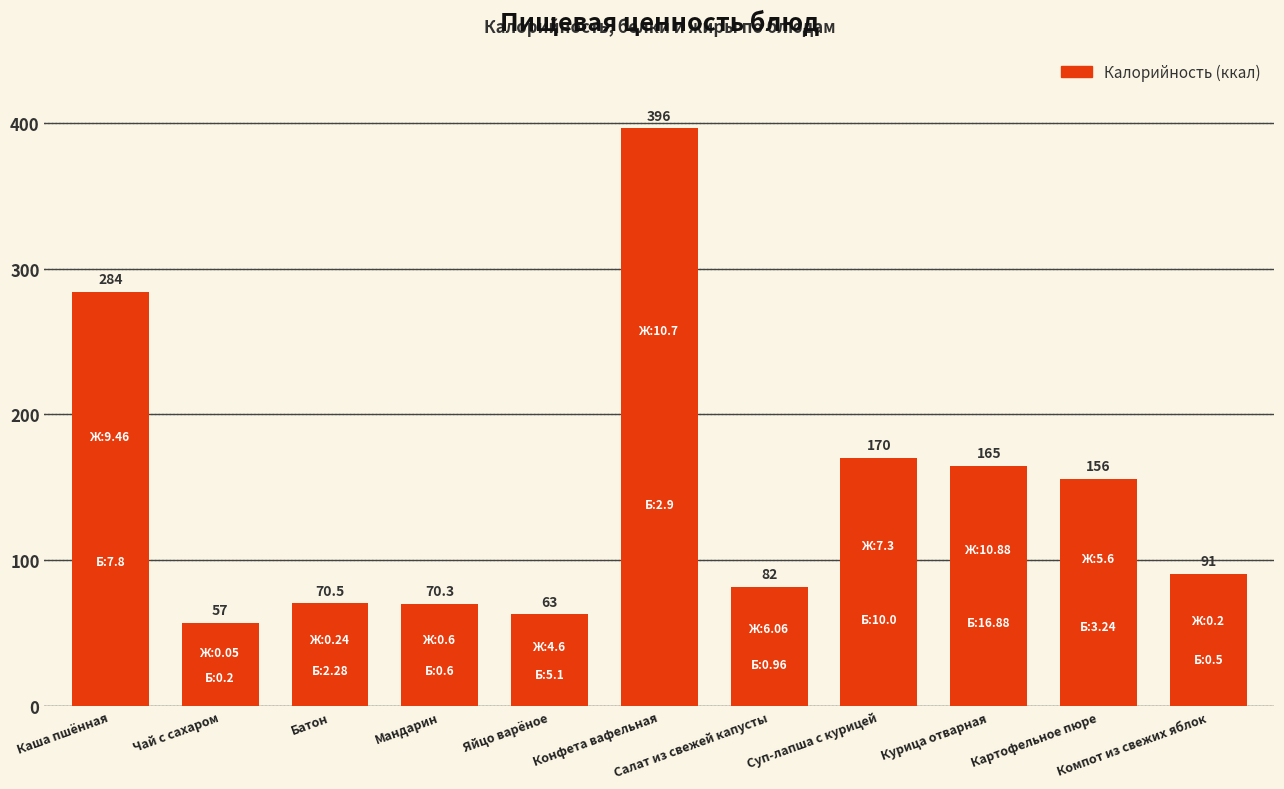

What is the label of the 7th bar from the right?

Яйцо варёное